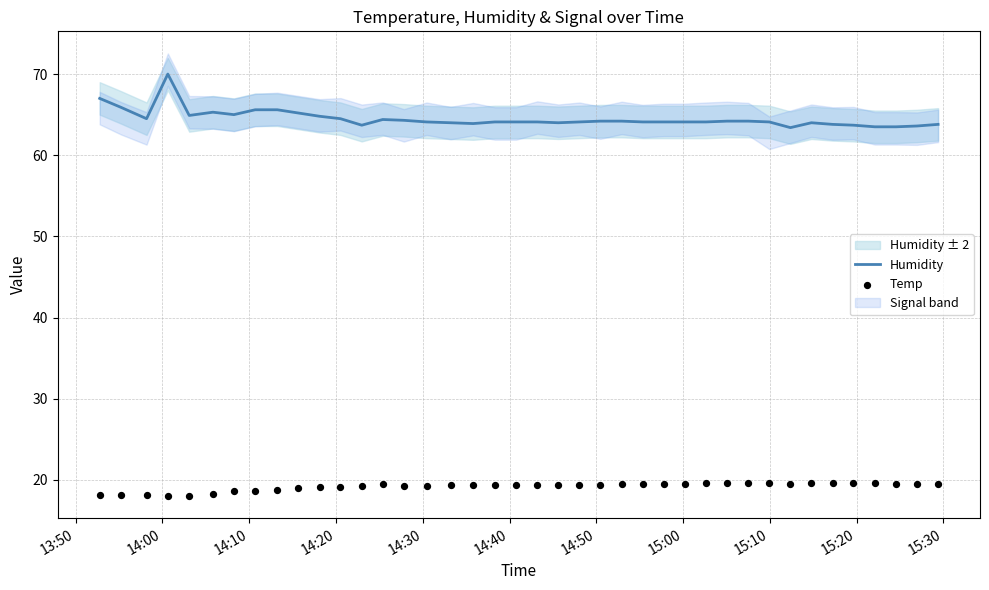

What is the lowest value of the Humidity series?

63.4